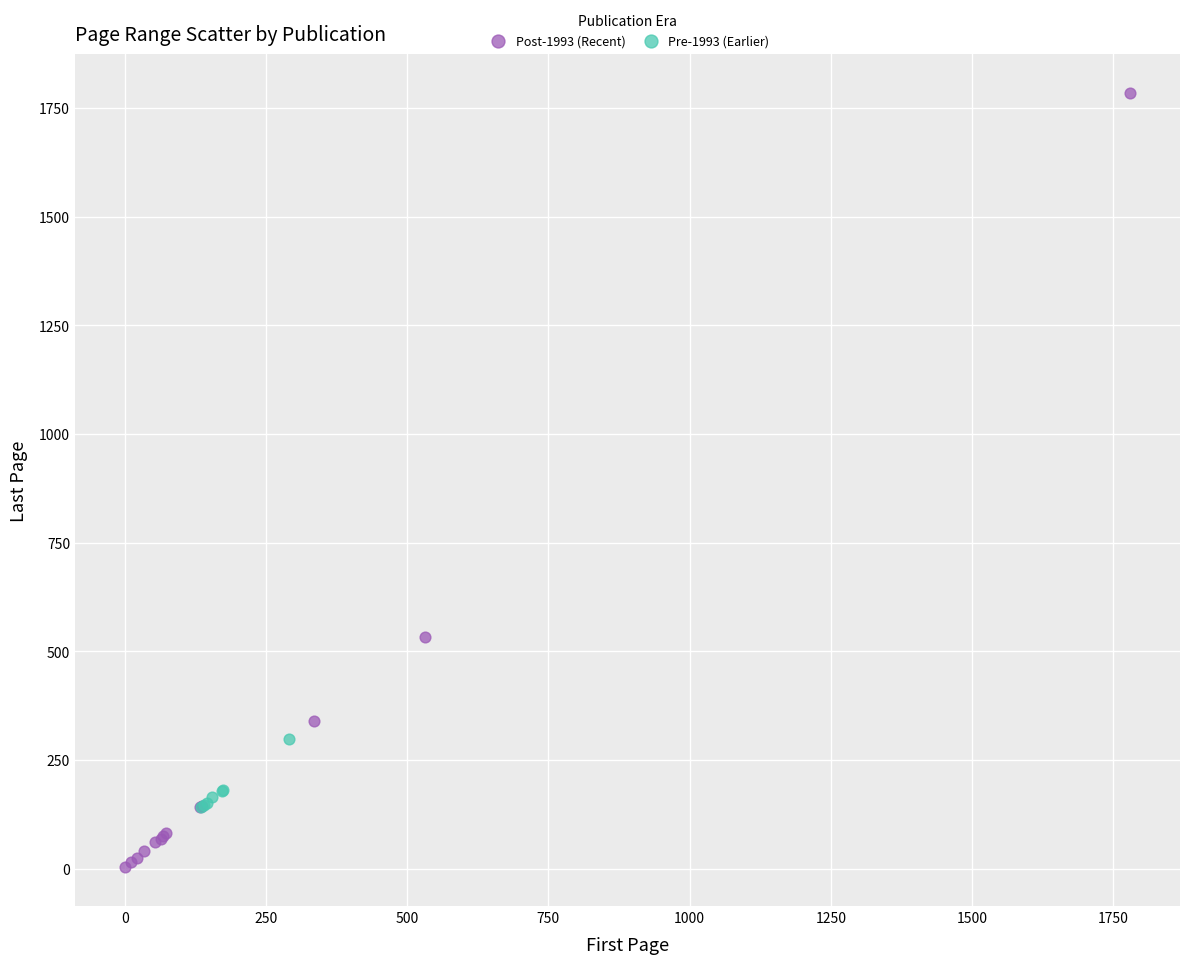

Which series contains the lowest Y value?

Post-1993 (Recent)